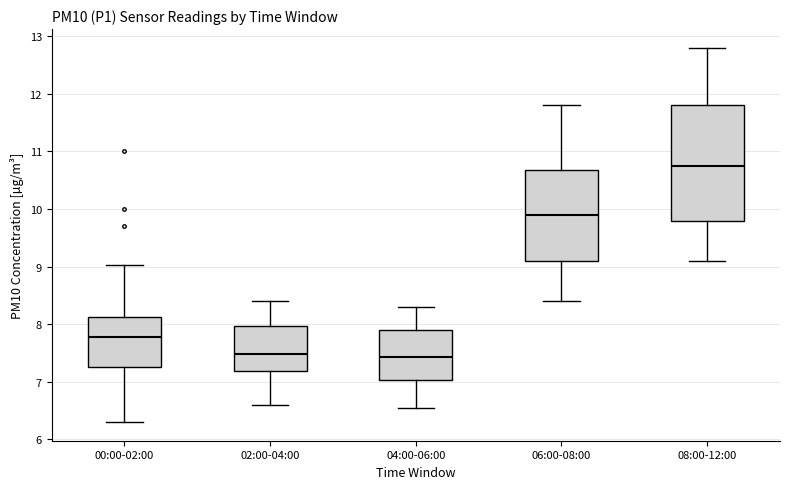

Which box's median line is the highest?

08:00-12:00